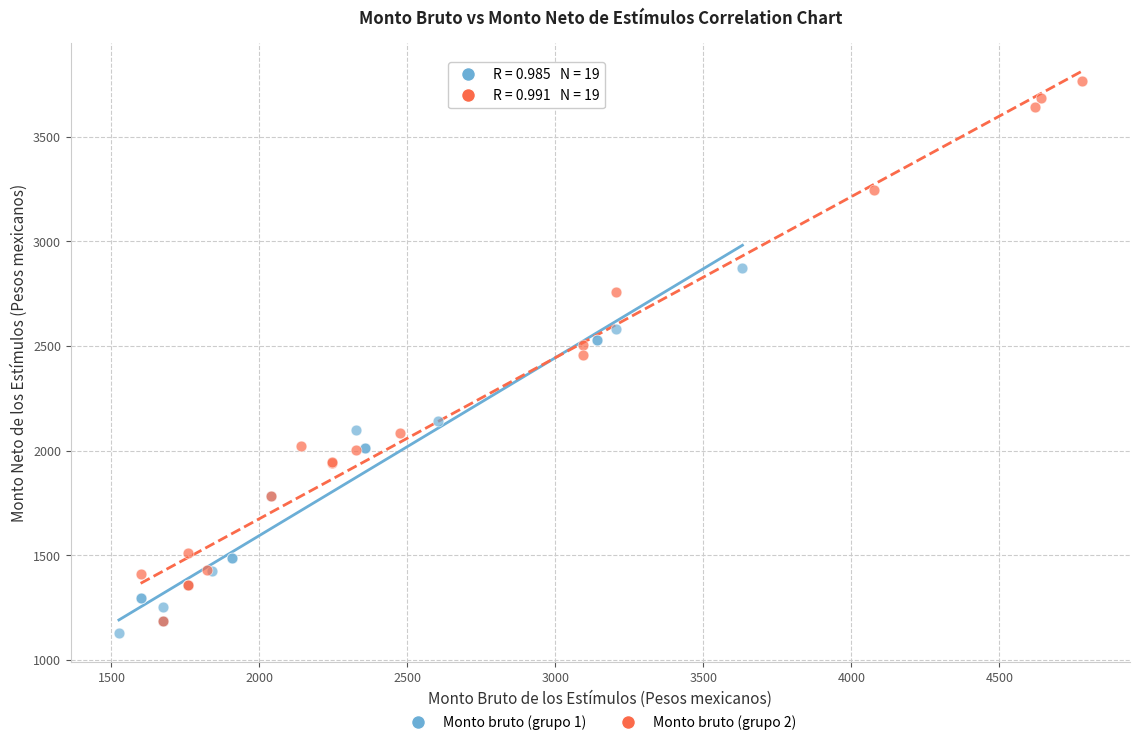

What are all the series names shown in the legend?

Monto bruto (grupo 1), Monto bruto (grupo 2)